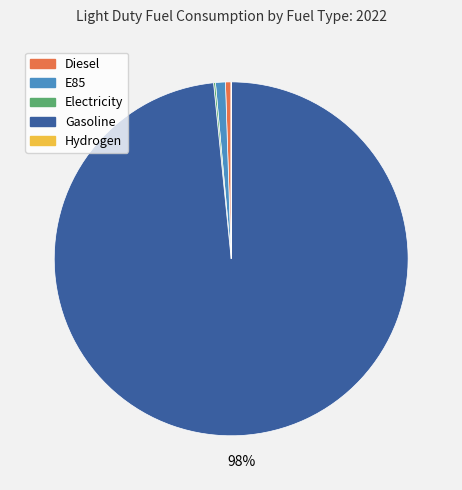

Which slice is the largest?

Gasoline